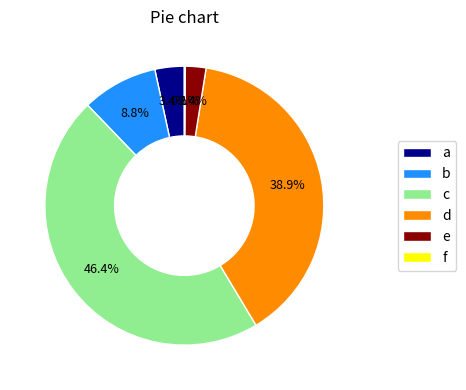

What is the largest slice in the pie chart?

c